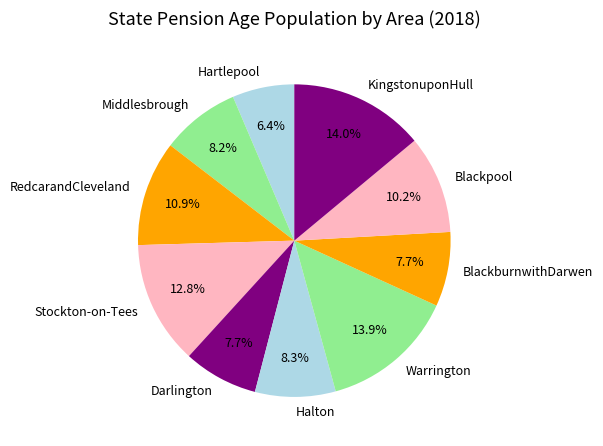

What percentage do Halton and RedcarandCleveland together represent?

19.2%